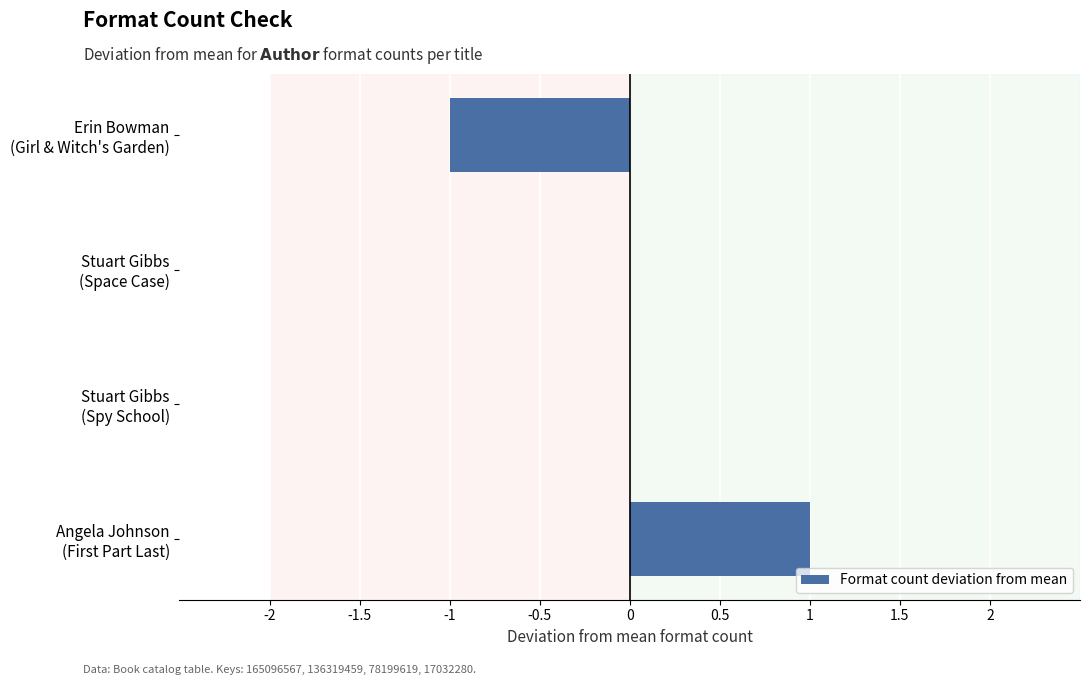

Count the number of data series in this chart.

1